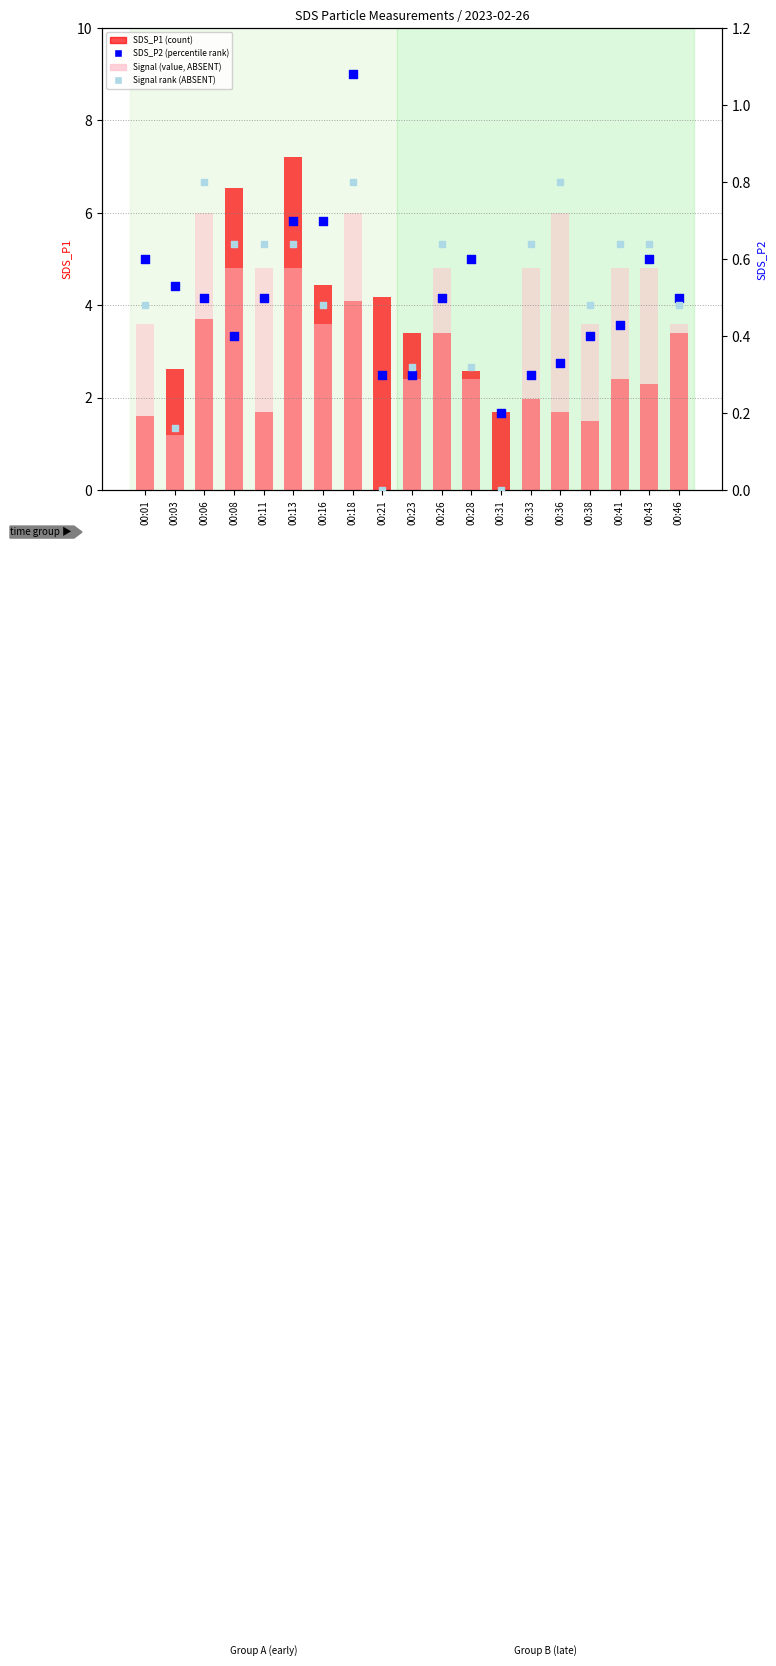

At how many categories does at least one series exceed 1?

19